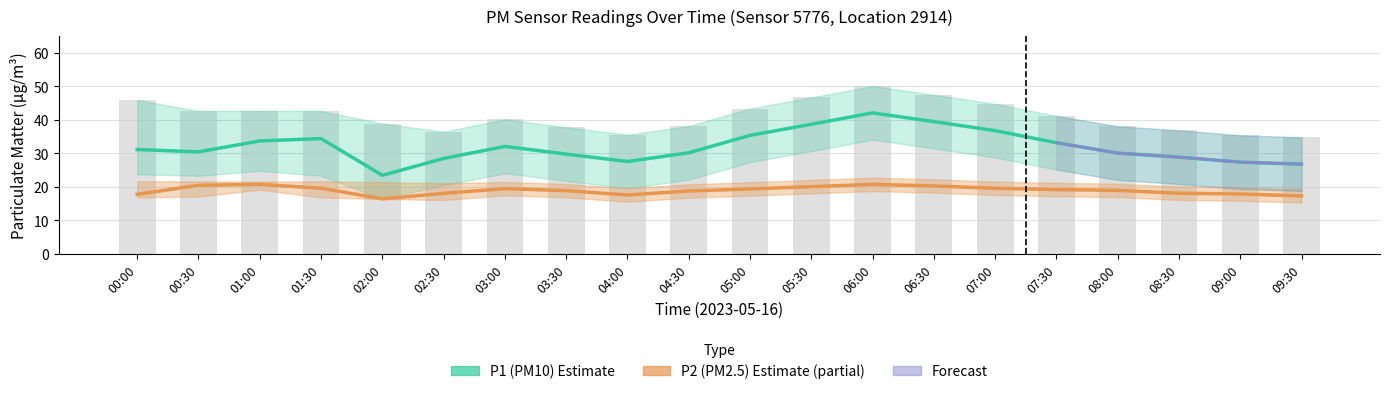

The P2 series shows 8.4 at 09:00. True or false?

False